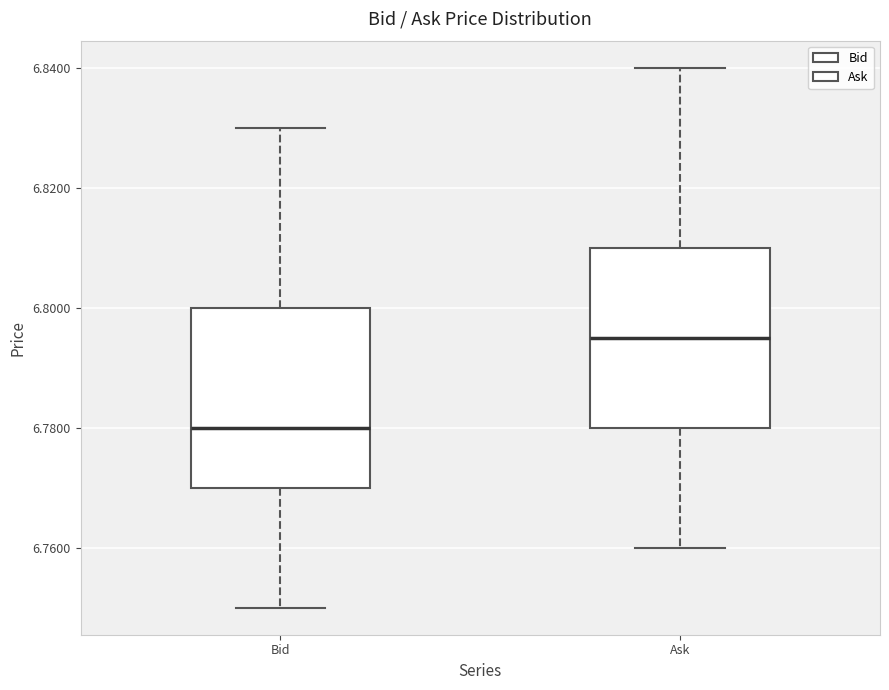

Which box has the highest median line?

Ask